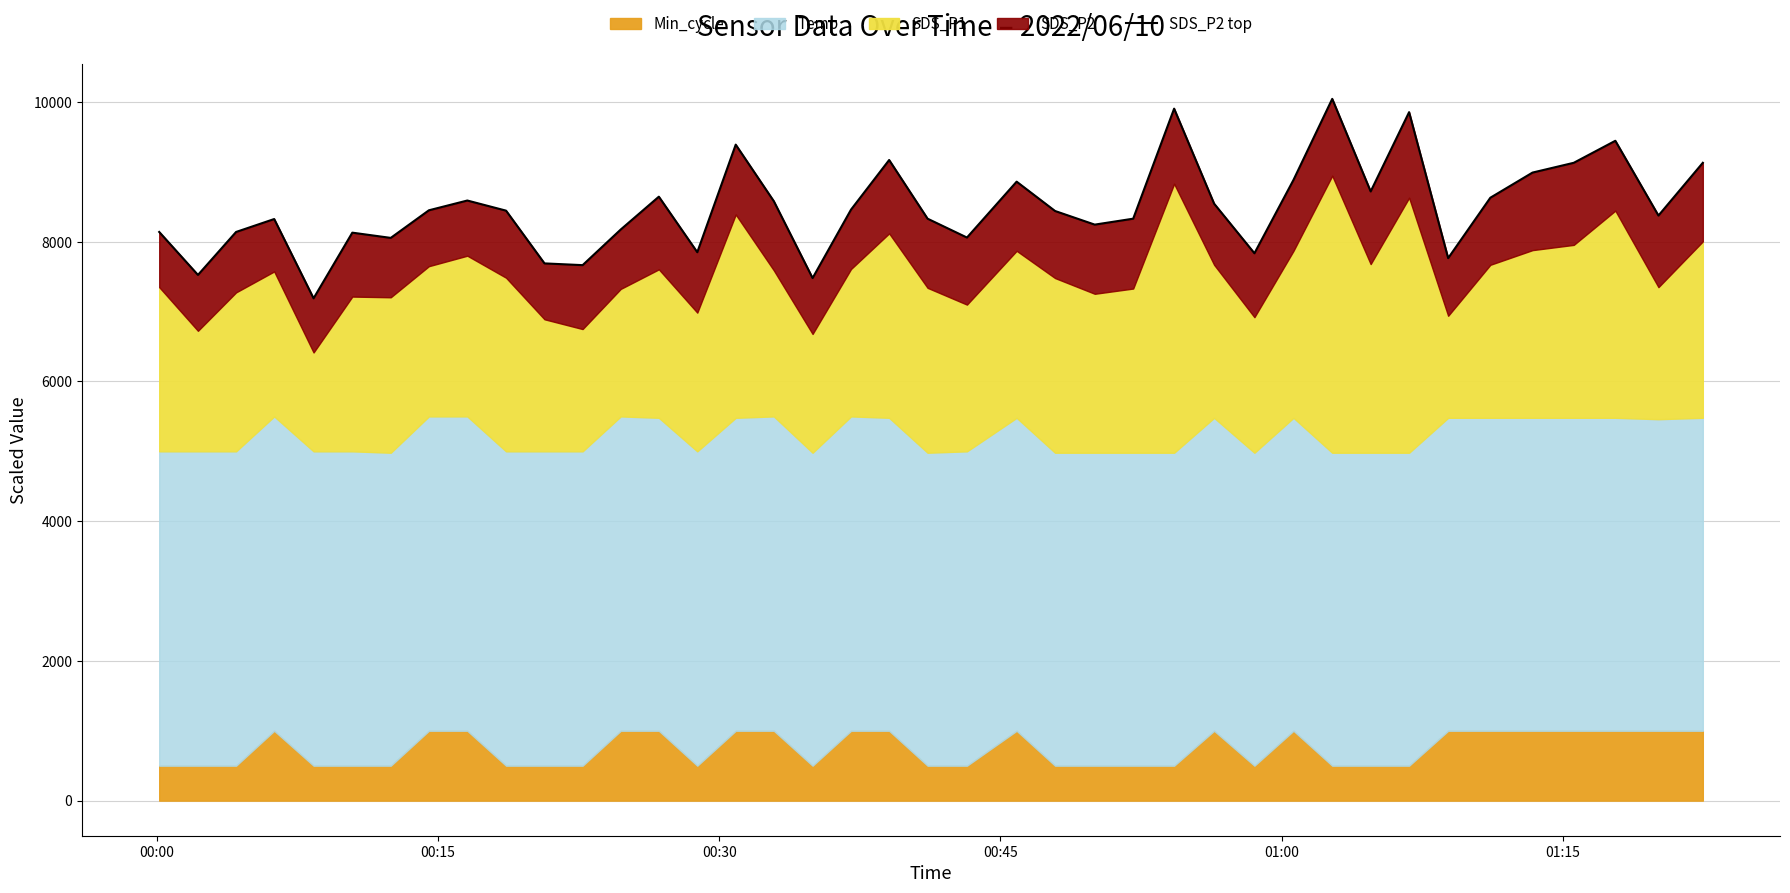

What is the greatest value displayed?

10045